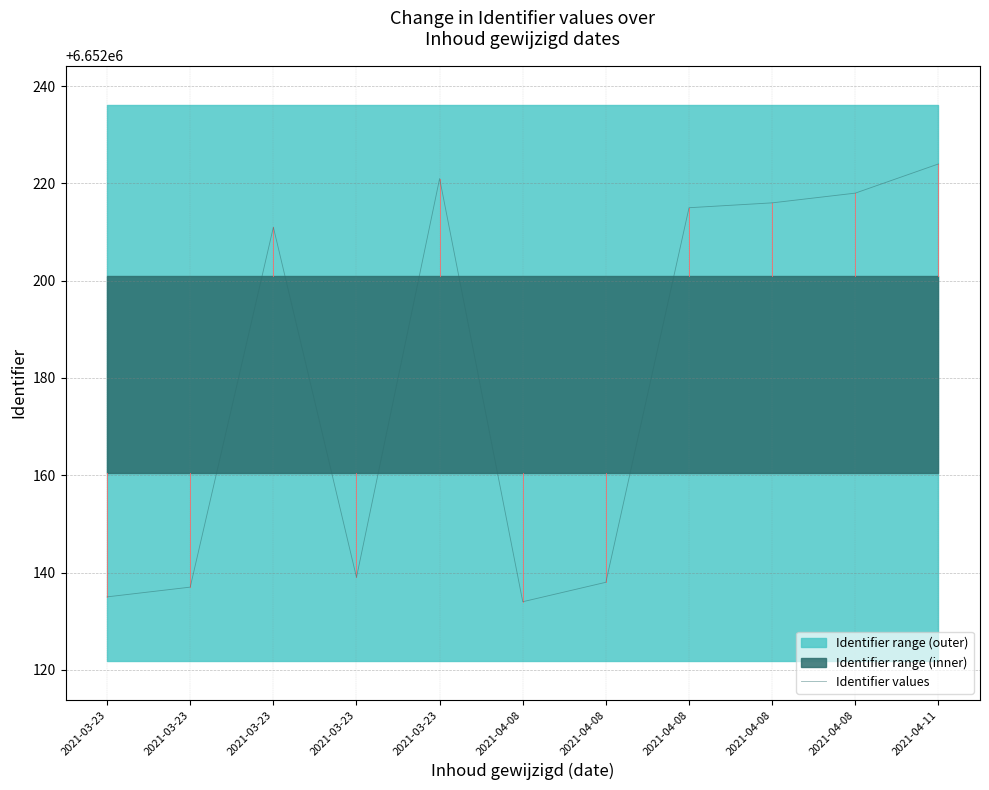

List the labels in order of value, largest first.

2021-04-11, 2021-03-23, 2021-04-08, 2021-04-08, 2021-04-08, 2021-03-23, 2021-03-23, 2021-04-08, 2021-03-23, 2021-03-23, 2021-04-08